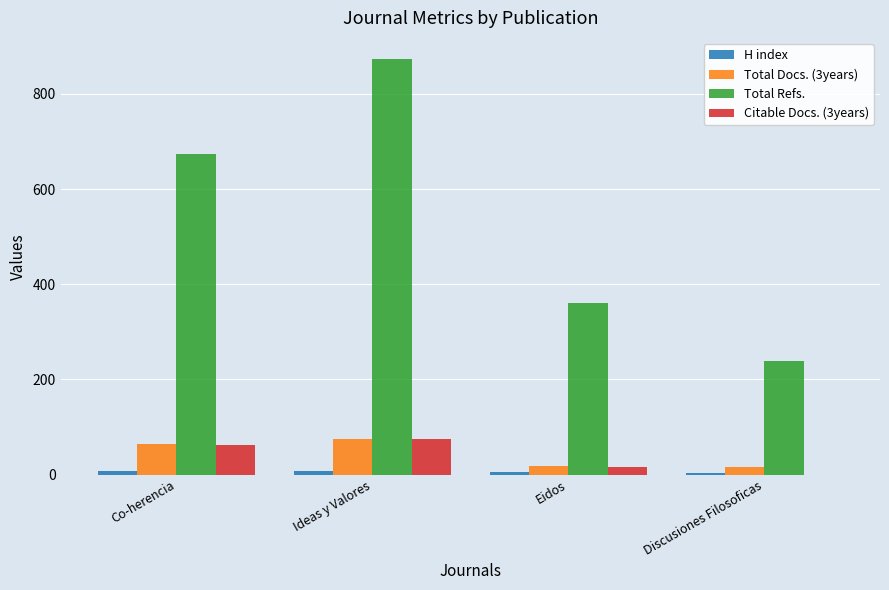

What is the sum of the Citable Docs. (3years) values at Discusiones Filosoficas and Co-herencia?

63